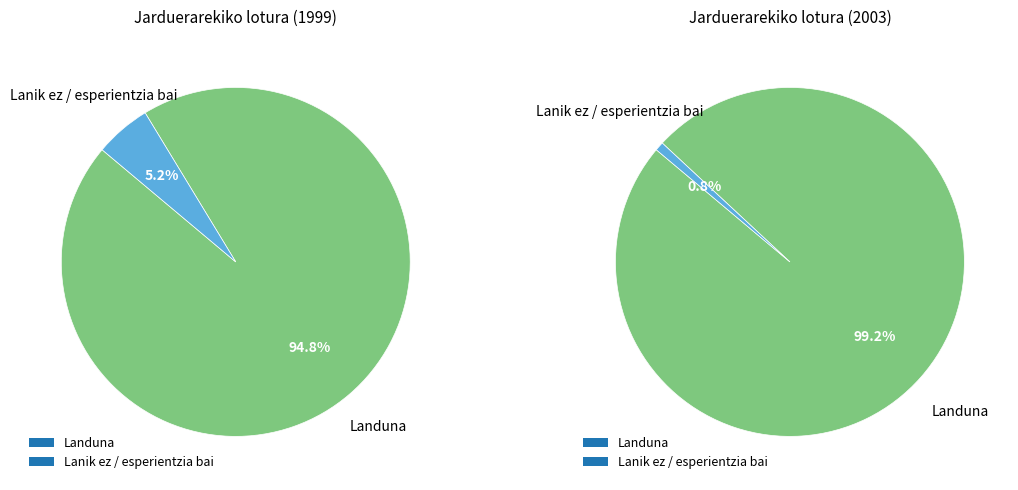

To the nearest percent, what percentage of the pie is Lanik ez / esperientzia bai?

1%